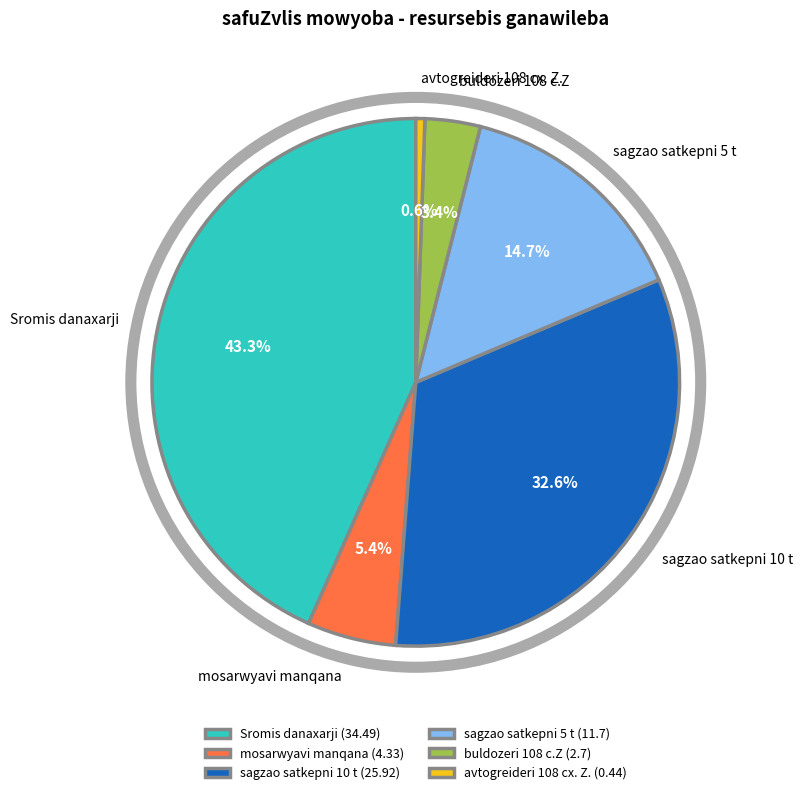

To the nearest percent, what portion does buldozeri 108 c.Z represent?

3%